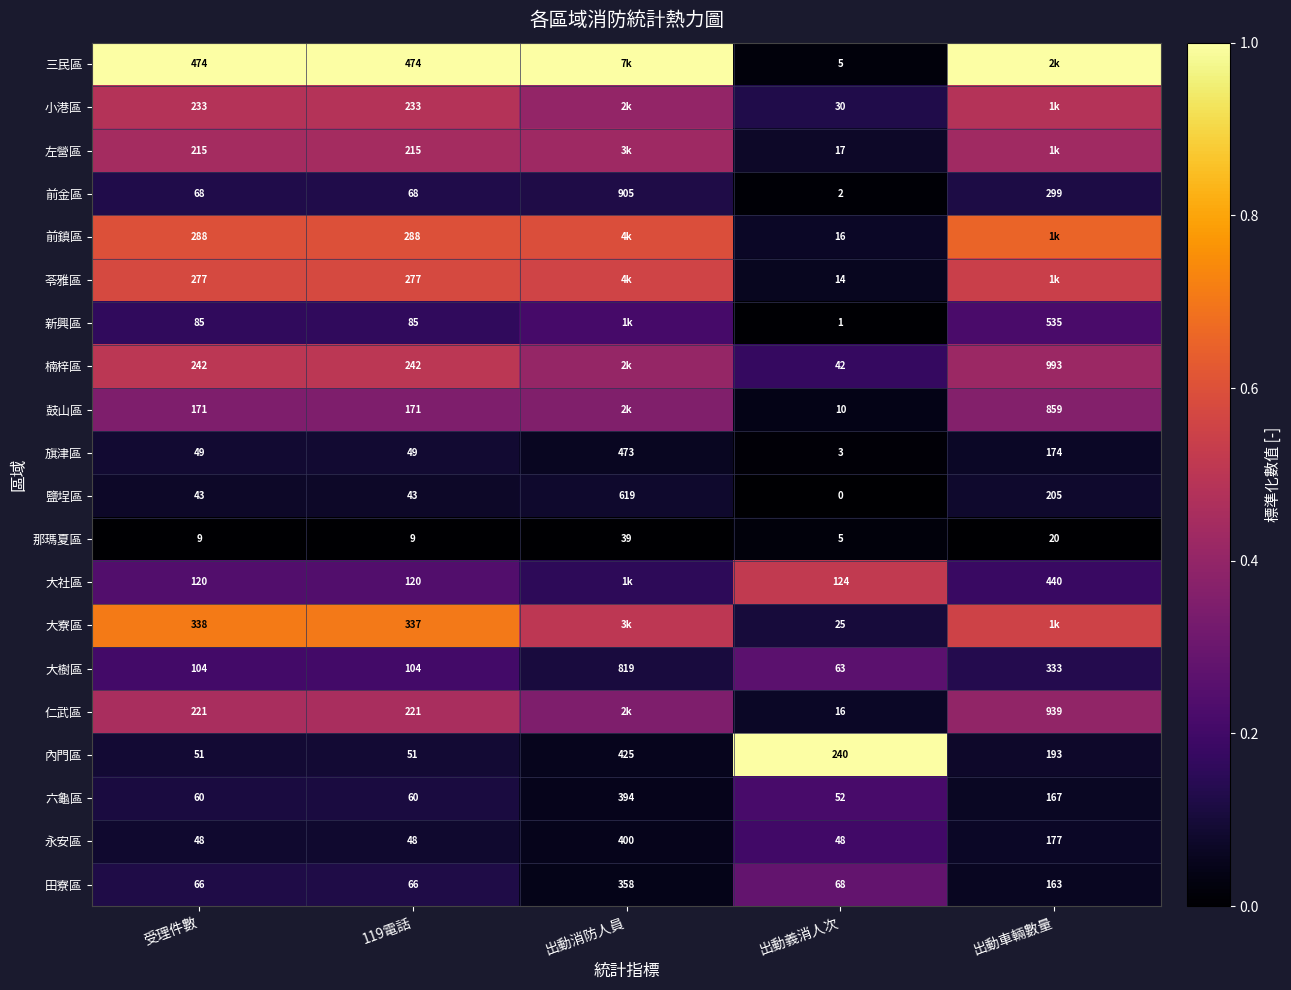

Where is 田寮區 nearest to the value 212?

出動車輛數量